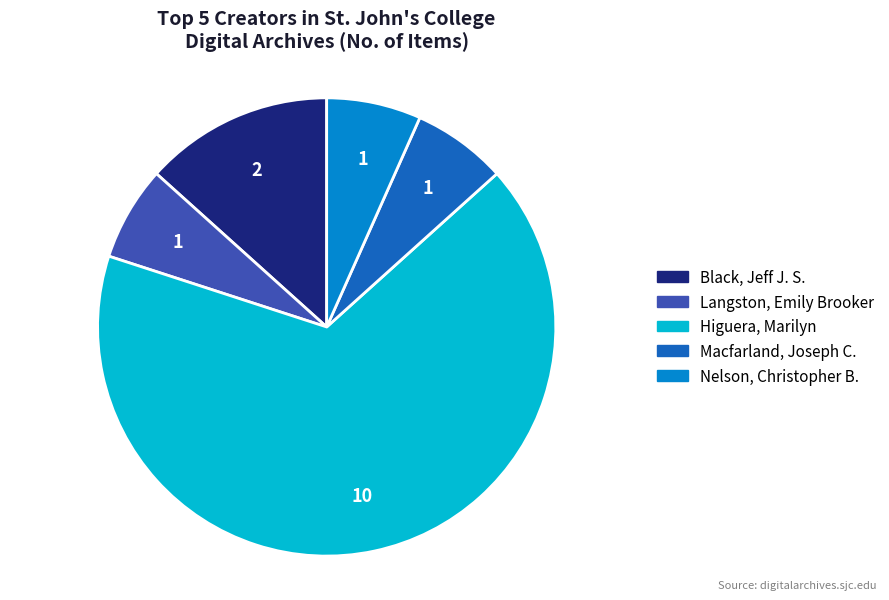

Combined, do Langston, Emily Brooker and Macfarland, Joseph C. account for over 50%?

No